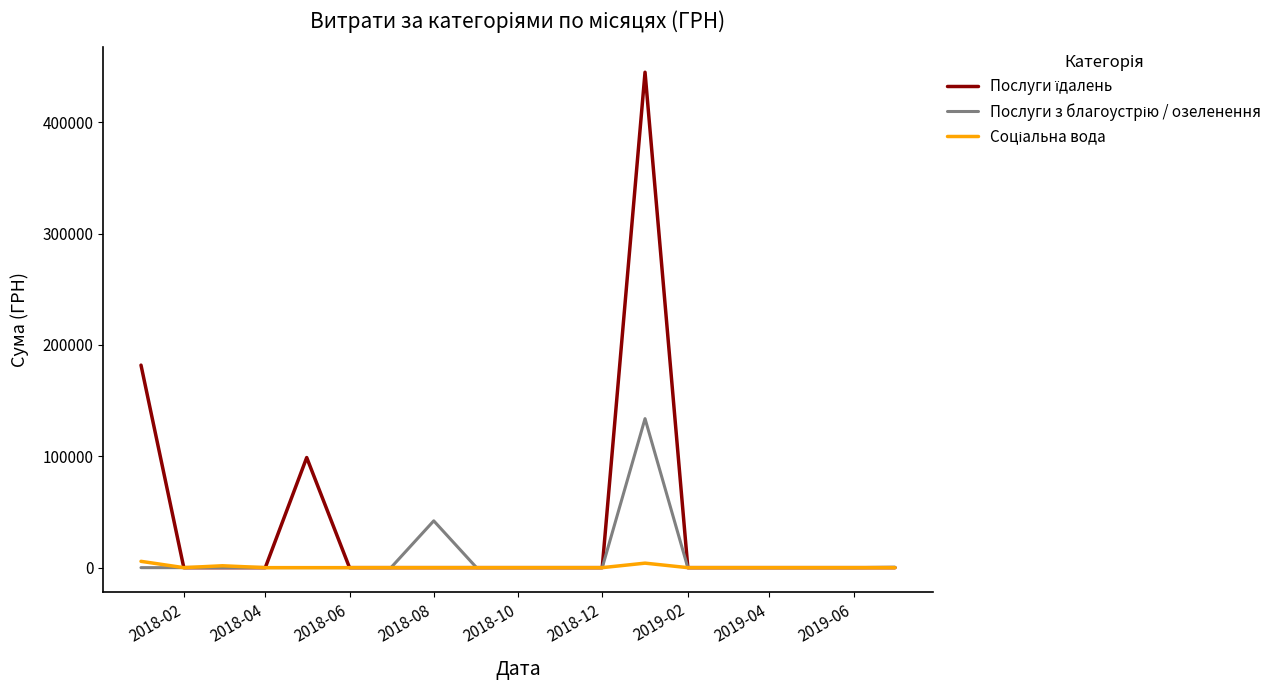

Reading left to right, transcribe all the data shown in this chart.

Послуги їдалень: 181863.0	0.0	0.0	0.0	98874.2	0.0	0.0	0.0	0.0	0.0	0.0	0.0	444884.0	0.0	0.0	0.0	0.0	0.0	0.0
Послуги з благоустрію / озеленення: 0.0	0.0	0.0	0.0	0.0	0.0	0.0	42045.4	0.0	0.0	0.0	0.0	133830.4	0.0	0.0	0.0	0.0	0.0	385.1
Соціальна вода: 5665.7	0.0	1690.1	0.0	0.0	0.0	0.0	0.0	0.0	0.0	0.0	0.0	4038.8	0.0	0.0	0.0	0.0	0.0	0.0